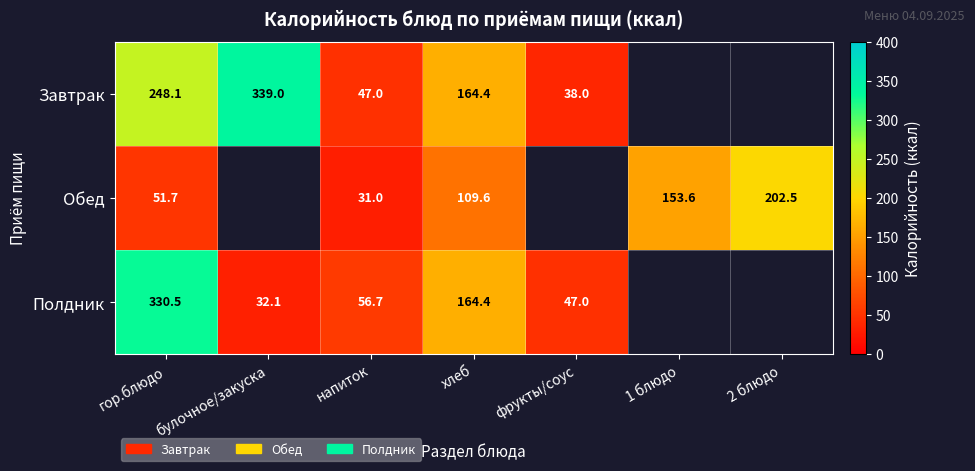

What is the total value across all series at 2 блюдо?

202.5